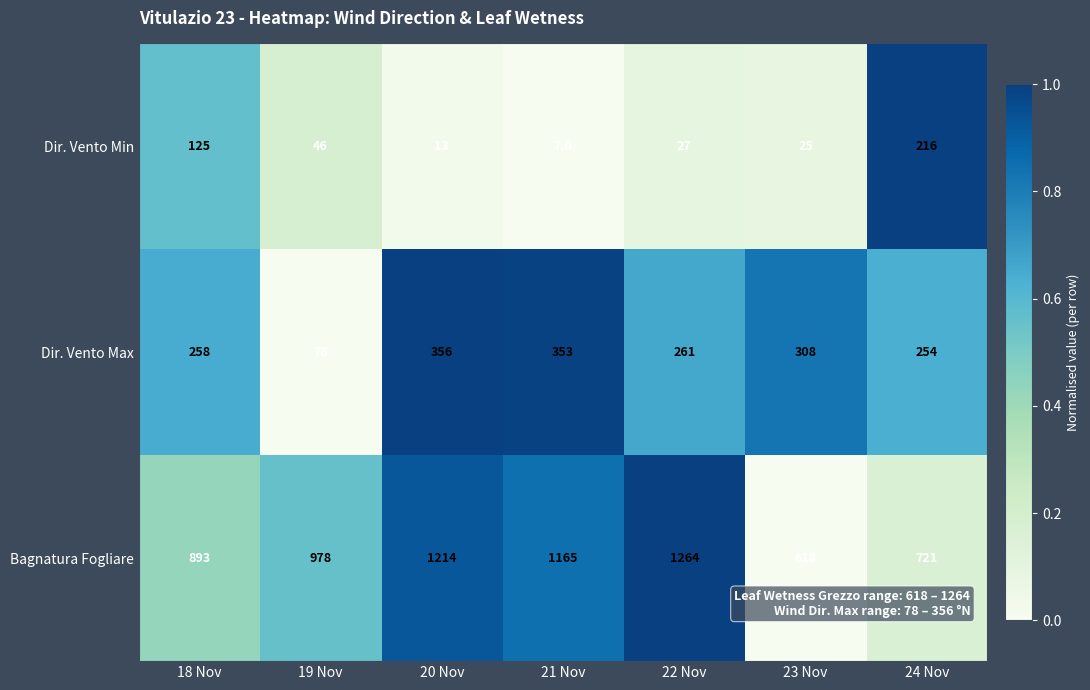

What is the total value across all series at 19 Nov?

1102